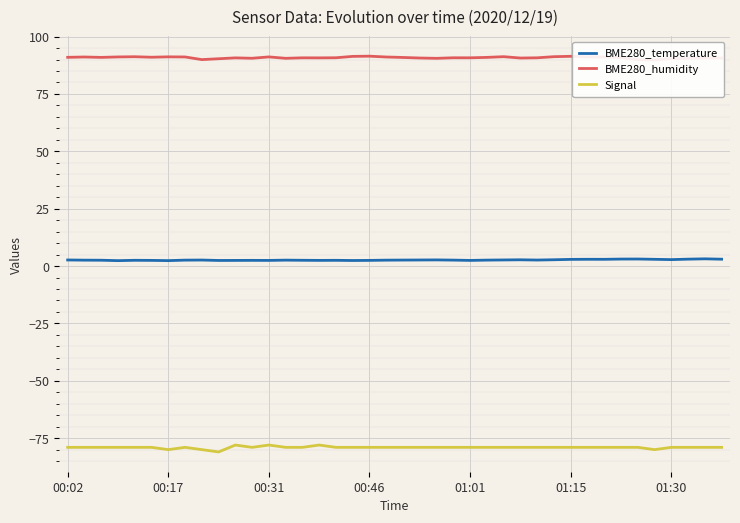

True or false: Signal and BME280_temperature intersect in this chart.

False